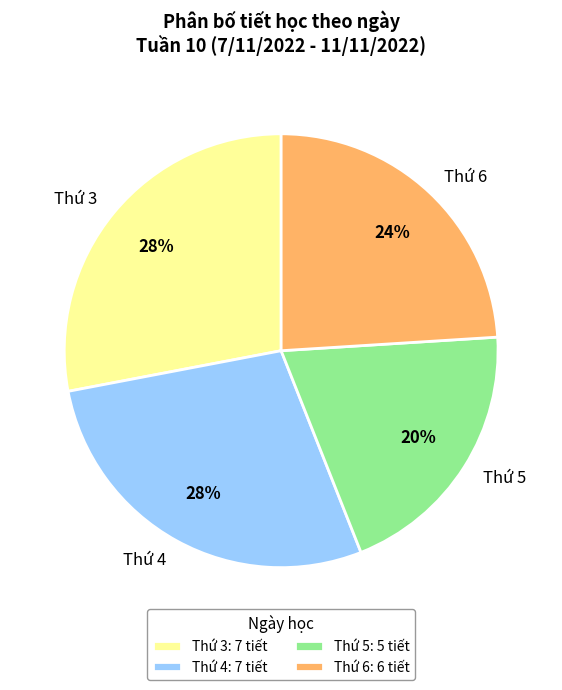

The Thứ 5 slice represents 10% of the pie. True or false?

False